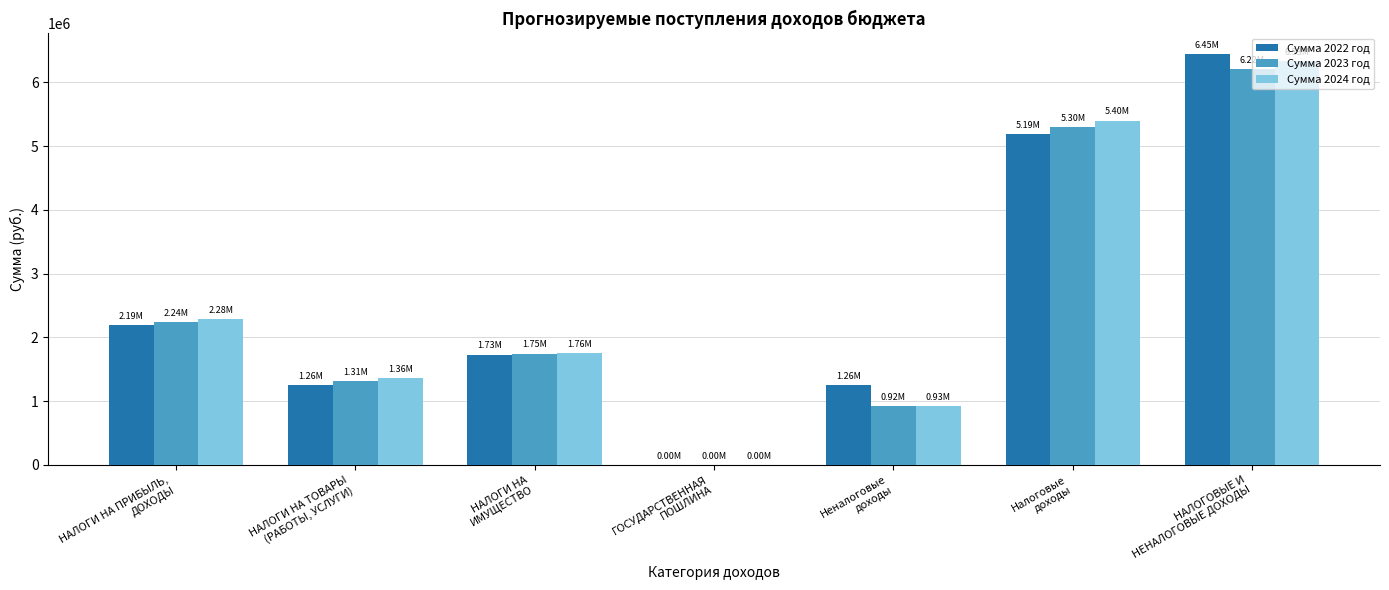

How many groups of bars are there?

7